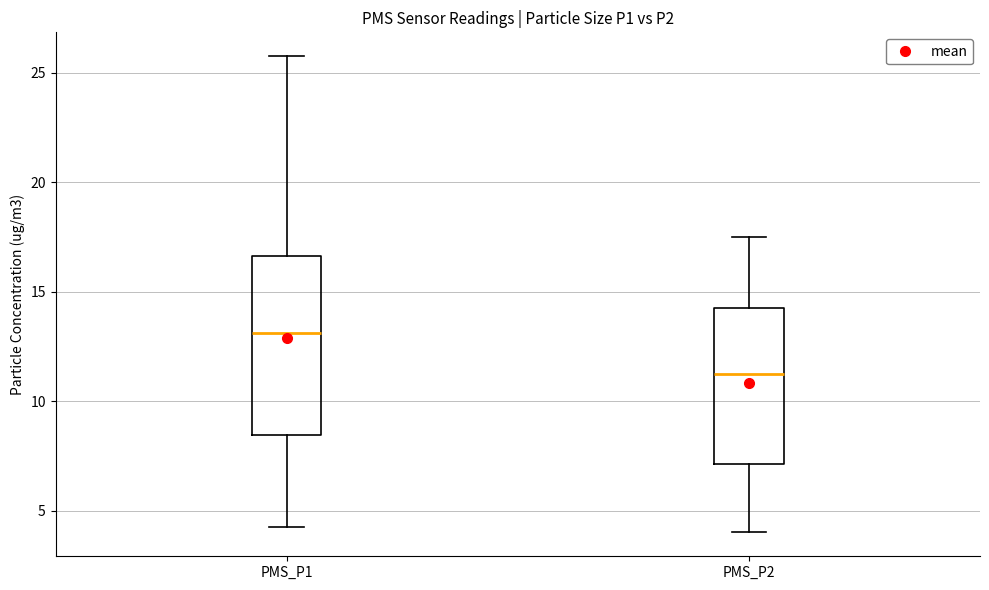

Where is the upper edge of the box for PMS_P2 on the y-axis? The values are not printed on the chart, so give them approximately, as read against the axis.

14.5